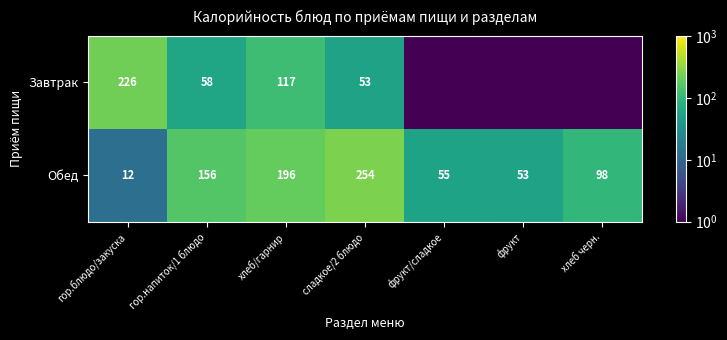

What is the difference between the maximum and second lowest values in the Обед series?

201.2